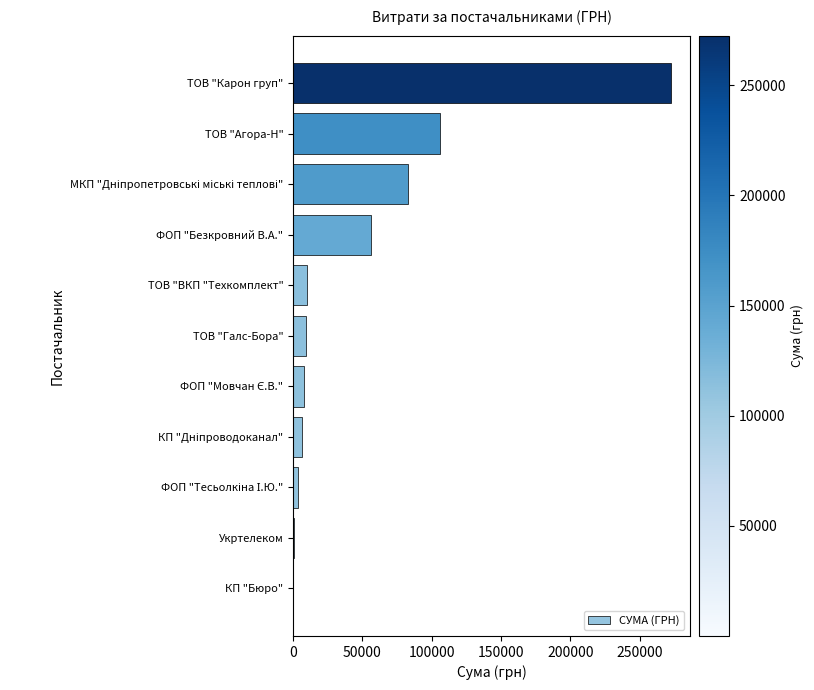

Between ТОВ "ВКП "Техкомплект" and КП "Бюро", which is larger?

ТОВ "ВКП "Техкомплект"